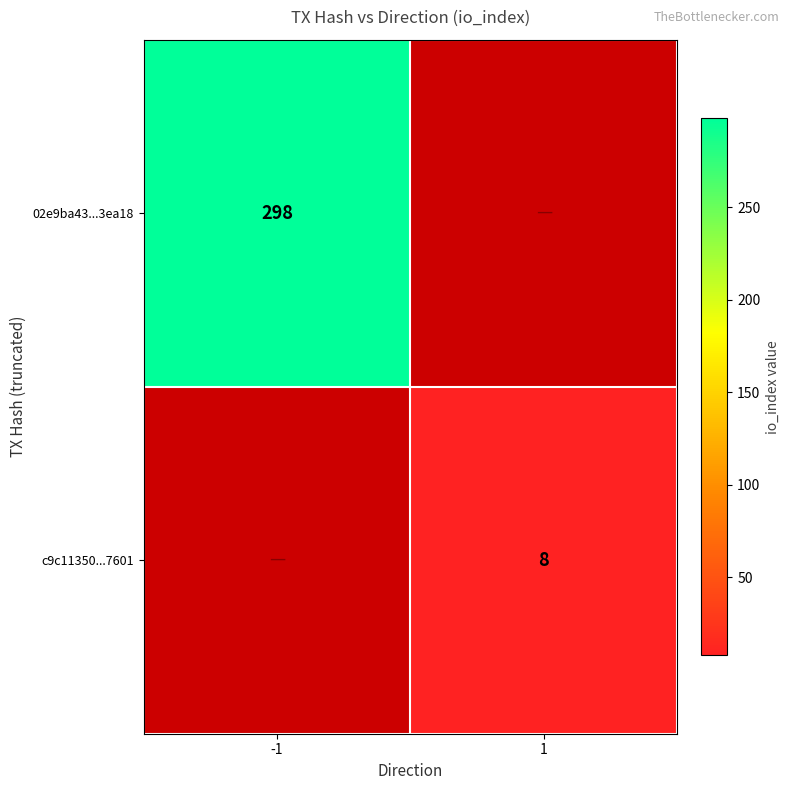

True or false: c9c11350...7601 has a value of 5 at 1.

False